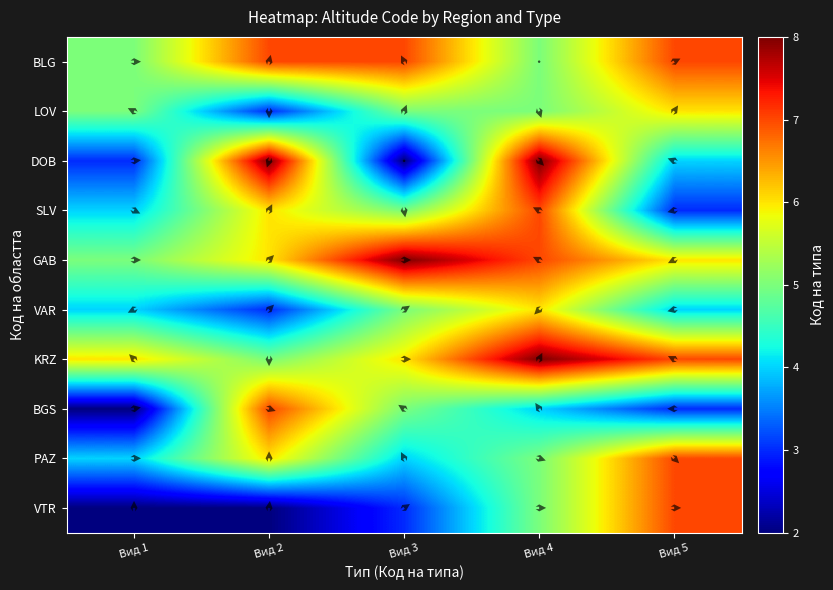

What is the sum of all VTR values?

19